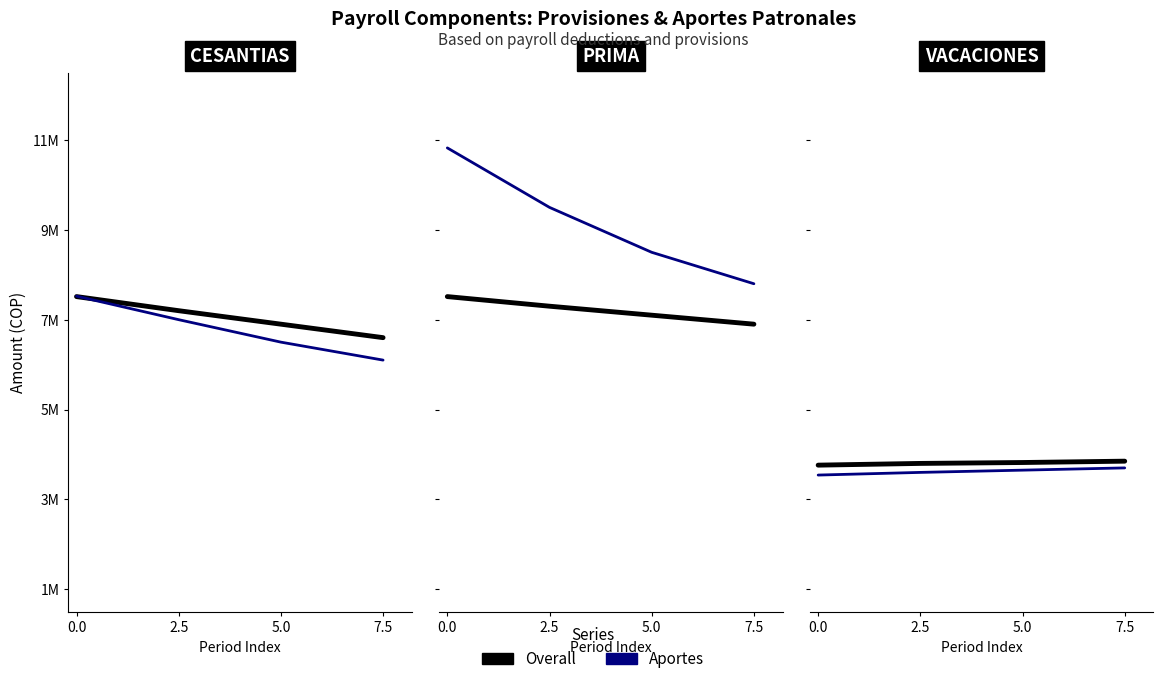

True or false: Overall has more than 0 interior local peaks.

False